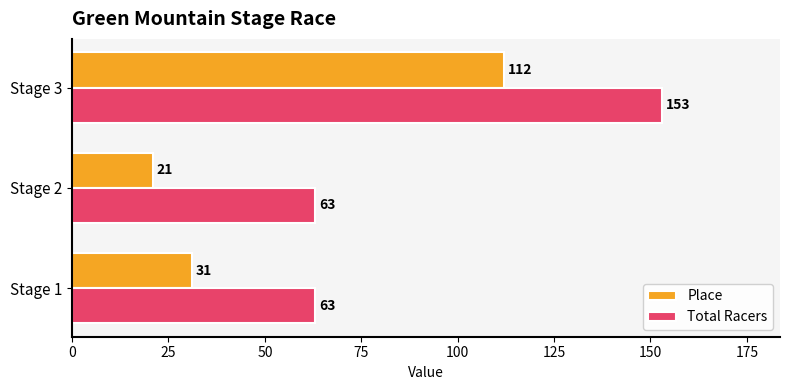

What is the spread (max minus min) of values at Stage 3?

41